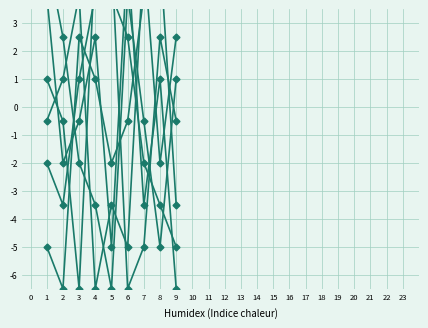

Reading right to left, what are all the values shown in this chart?

col_9: -3.5	5.5	4.0	-0.5	-2.0	1.0	2.5	-6.5	-5.0
col_2: -5.0	-3.5	-2.0	2.5	4.0	5.5	-6.5	-0.5	1.0
col_7: -6.5	1.0	-3.5	5.5	-5.0	2.5	-0.5	-2.0	4.0
col_3: -0.5	2.5	-5.0	-6.5	5.5	4.0	1.0	-3.5	-2.0
col_5: 2.5	-2.0	5.5	-5.0	-3.5	-6.5	4.0	1.0	-0.5
col_6: 1.0	-5.0	-0.5	4.0	-6.5	-3.5	-2.0	2.5	5.5